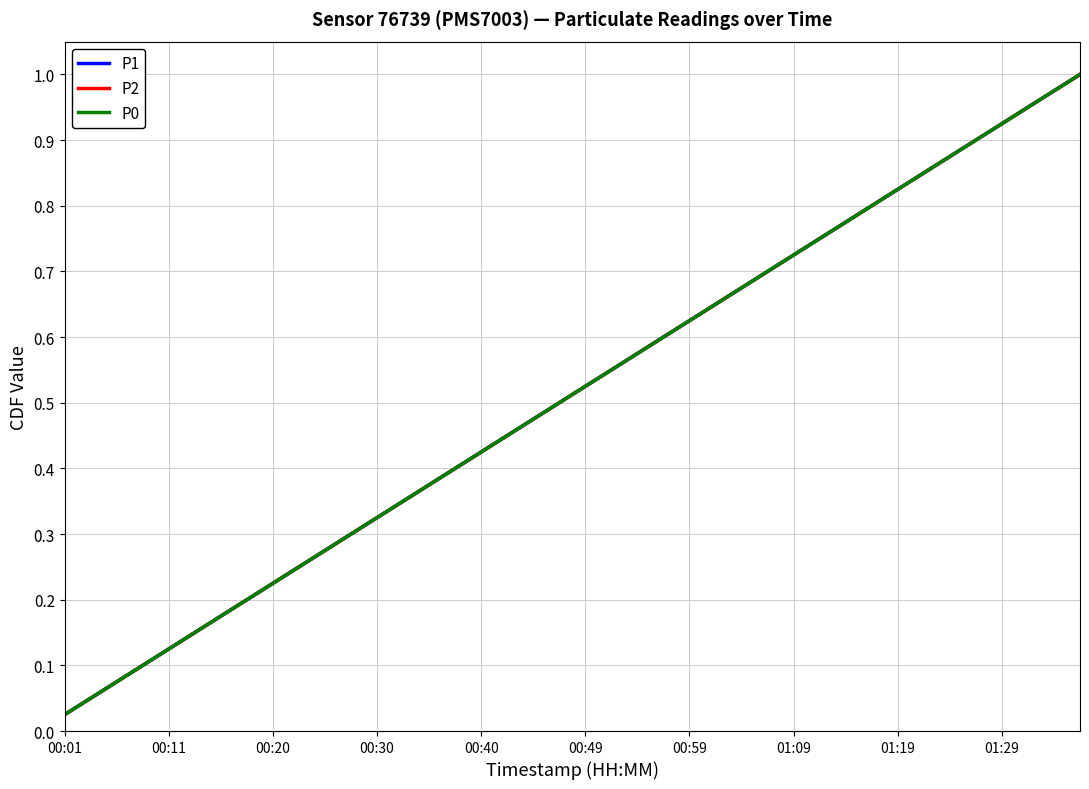

True or false: P1 and P2 cross at least once.

False